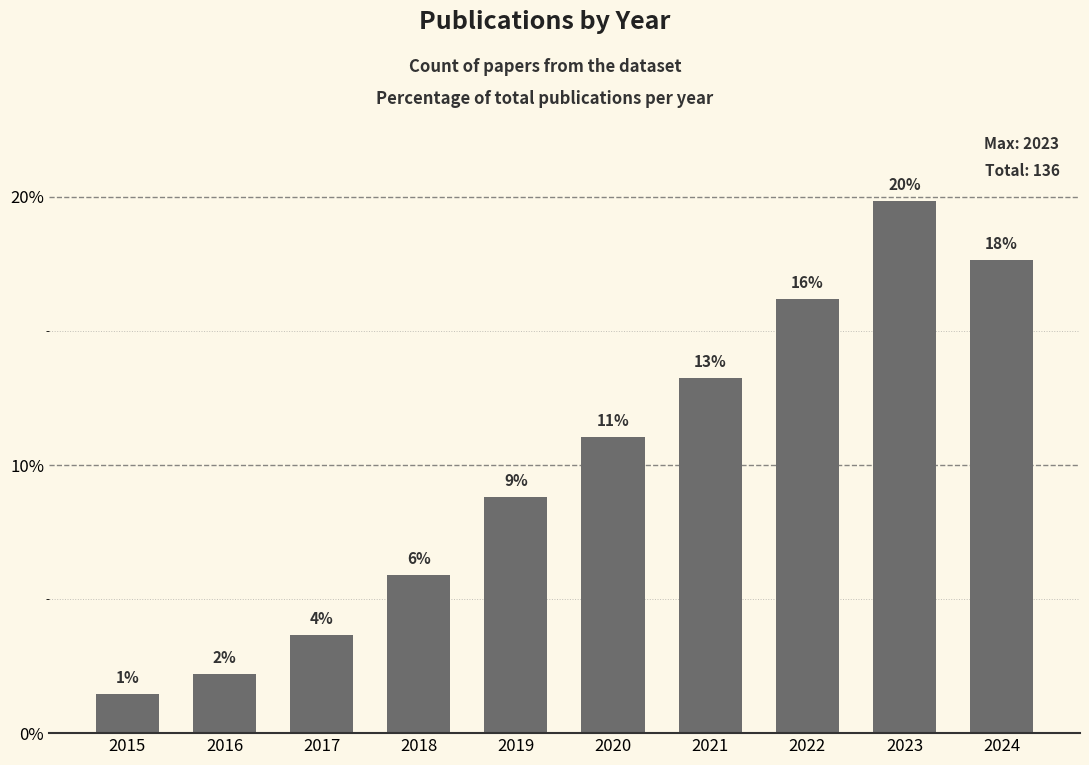

Which label corresponds to the smallest value in the chart?

2015